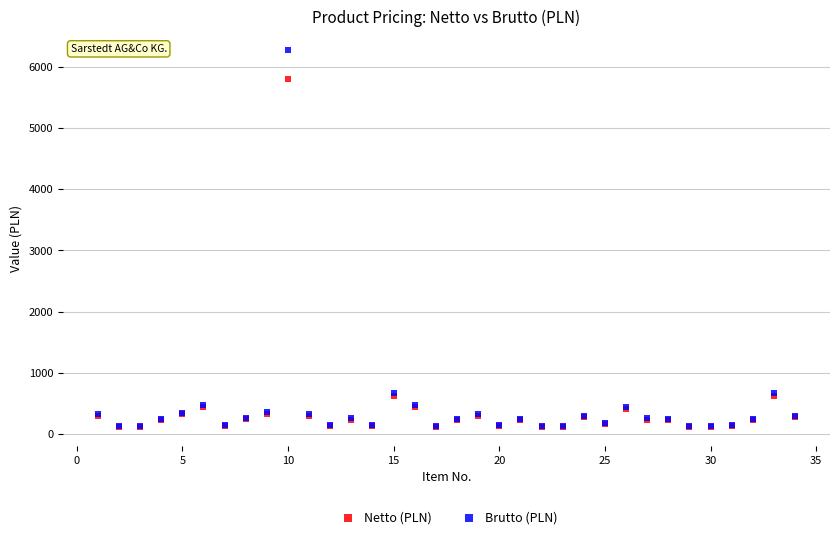

What are all the series names shown in the legend?

Netto (PLN), Brutto (PLN)